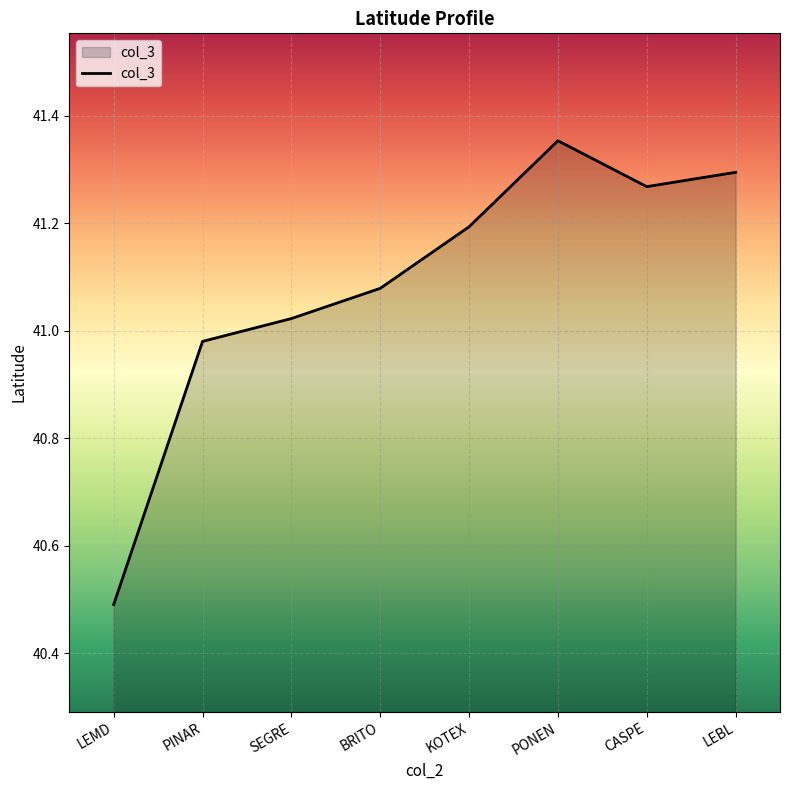

What is the difference between the second highest and minimum values?

0.8